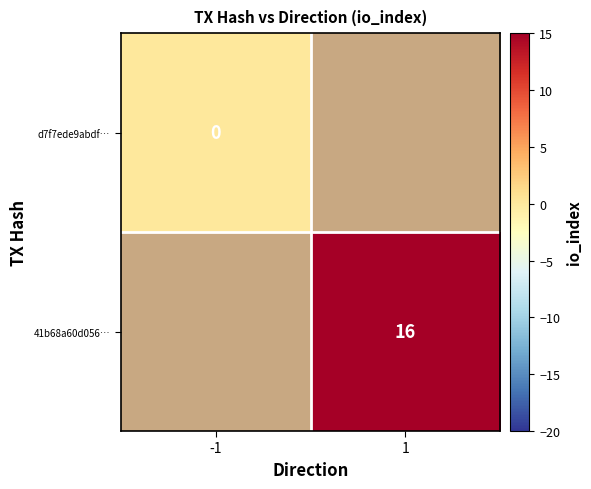

Rank the series at -1 from lowest to highest value.

d7f7ede9abdf…, 41b68a60d056…